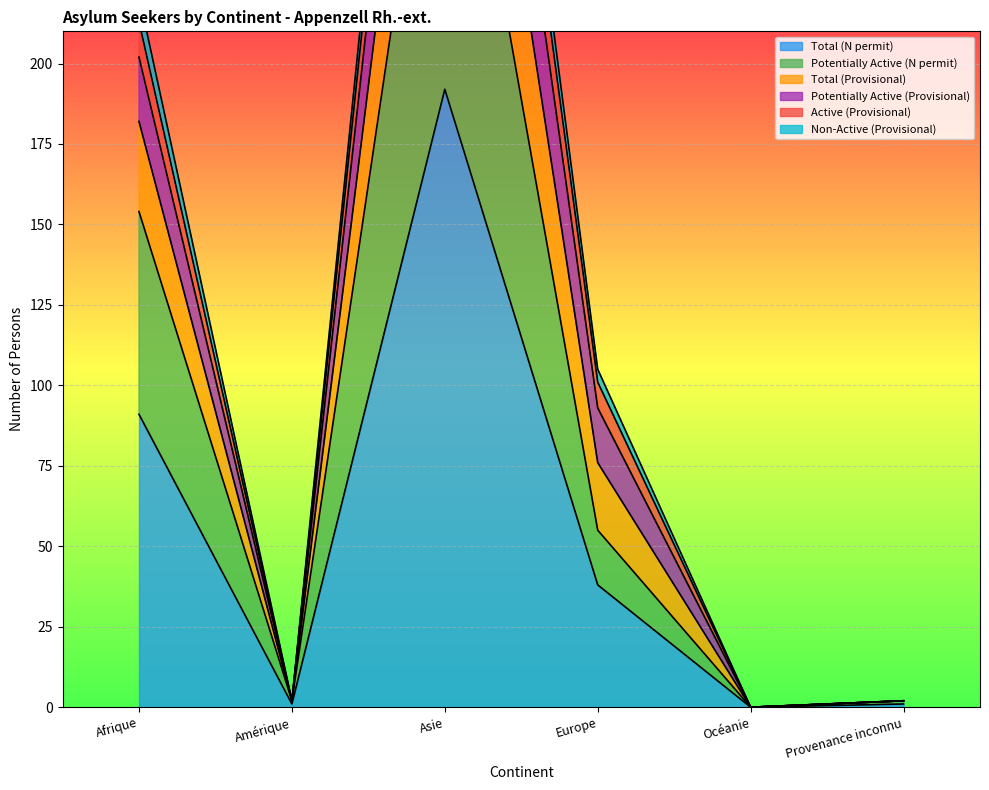

At which category does the chart reach its minimum across all series?

Océanie